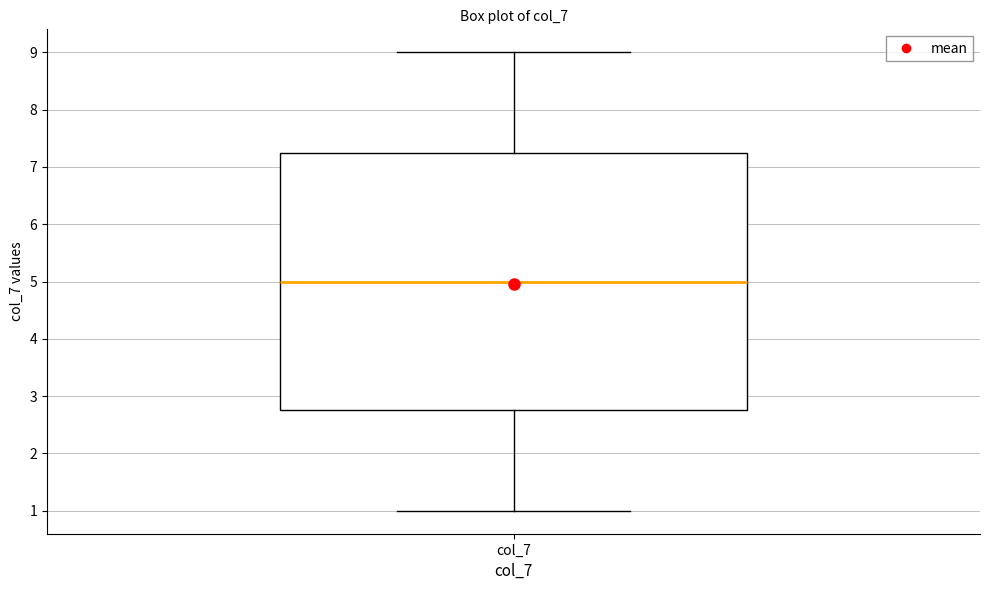

Transcribe this box plot: give where the median line is, the range the box spans, and where the two whiskers end, as read against the y-axis. The values are not printed on the chart, so give them approximately, as read against the axis.

median 5.0, box 2.8 to 7.3, whiskers 1.0 to 9.0